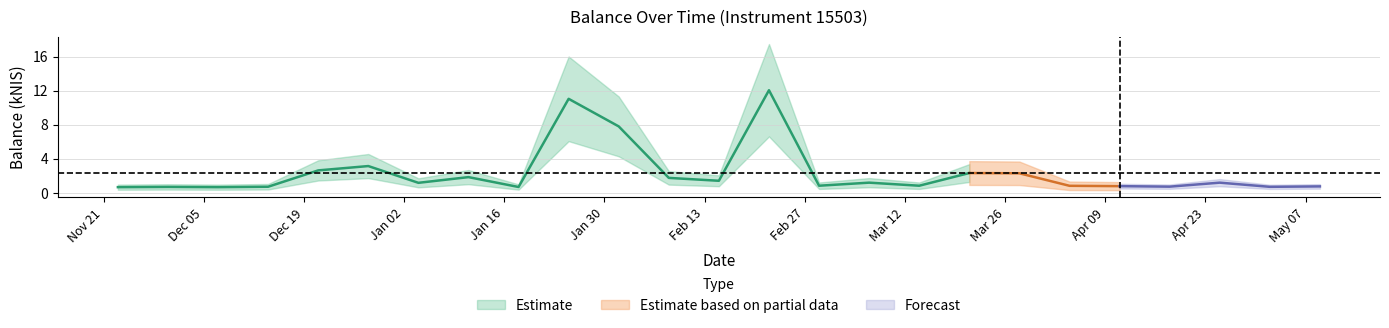

What is the value of the 4th point from the left?

0.7